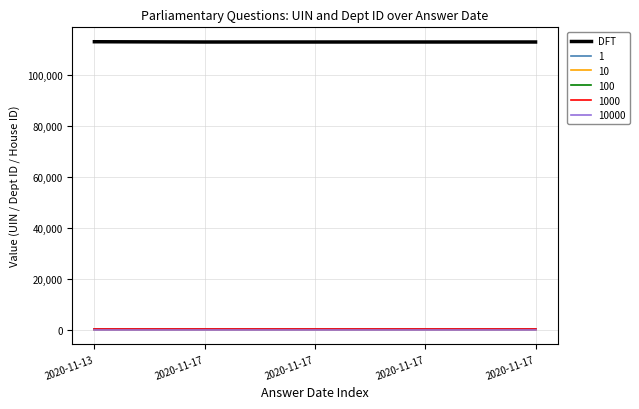

Reading left to right, extract all data points from this chart.

113091	112984	112985	112986	112987